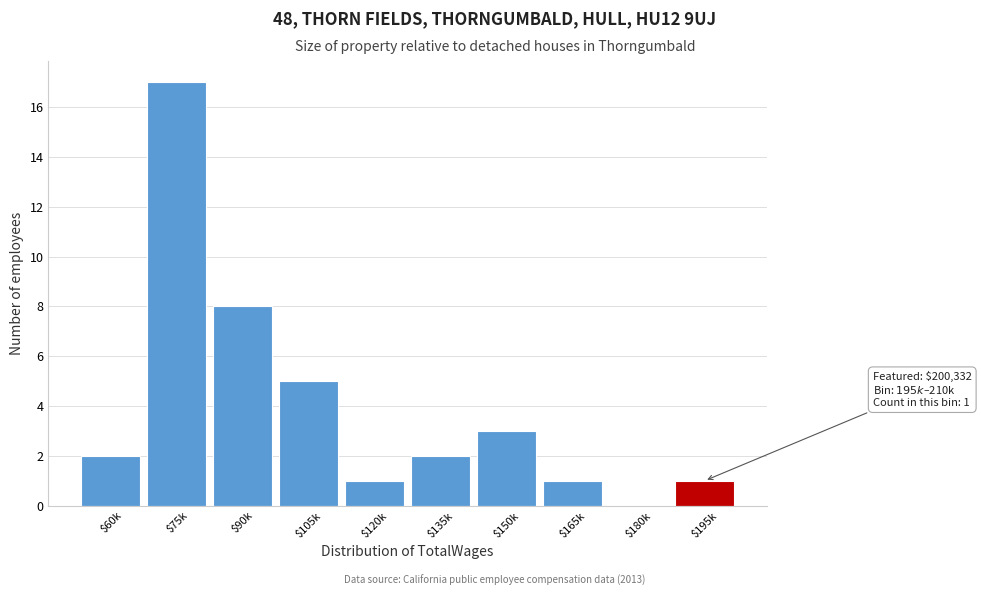

Read the value at $150k.

3